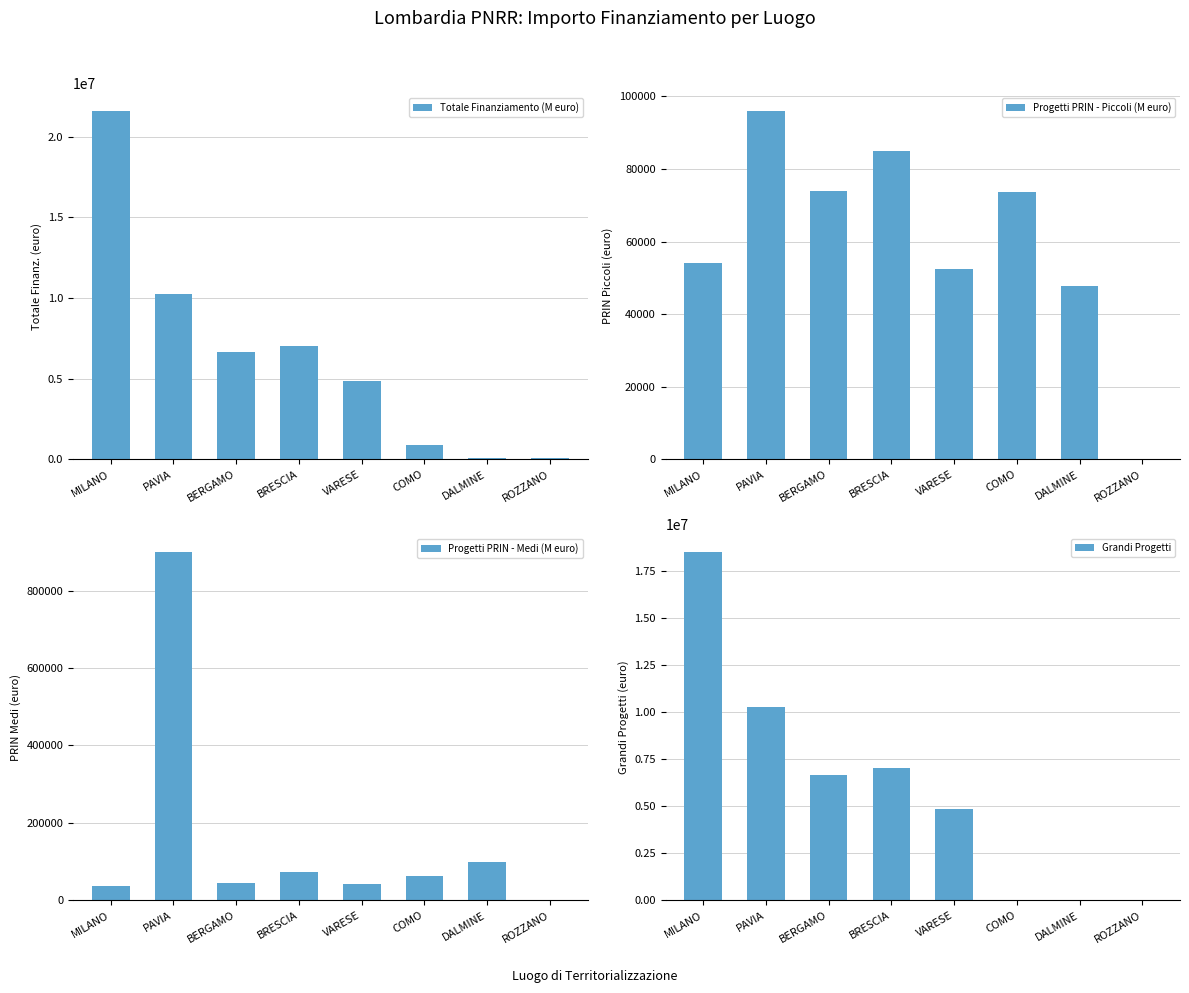

What is the approximate value of Grandi Progetti at BRESCIA?

7024917